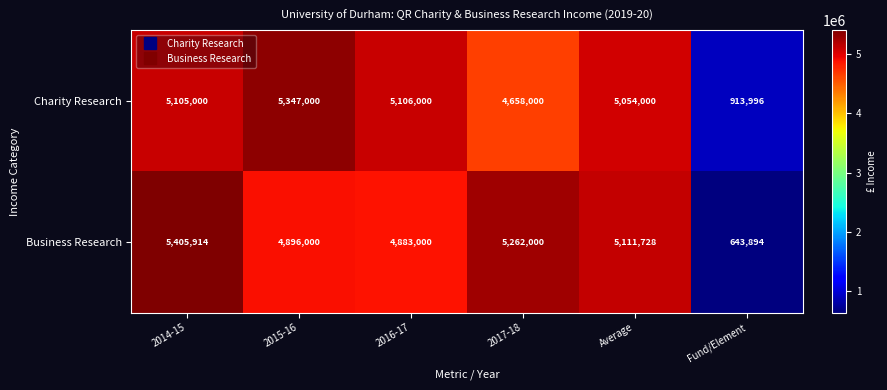

What is the average value of the Charity Research series?

4363999